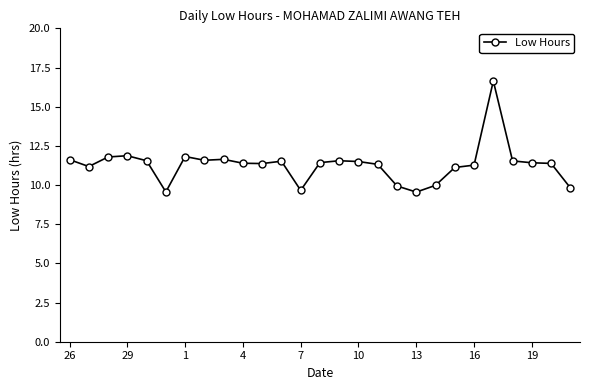

What is the maximum value shown in the chart?

16.6